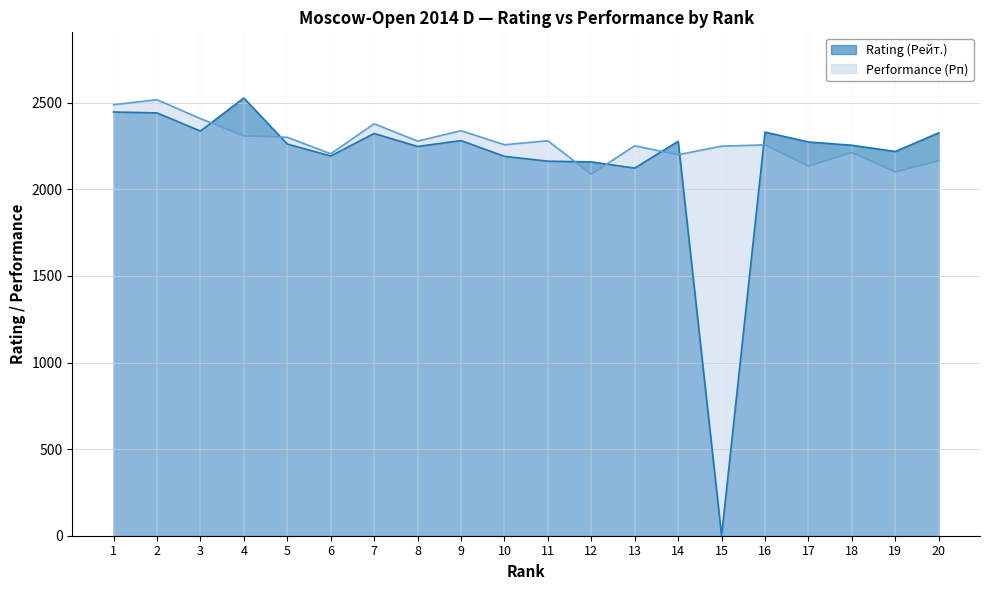

How many intersections are there between Rating (Рейт.) and Performance (Рп)?

7